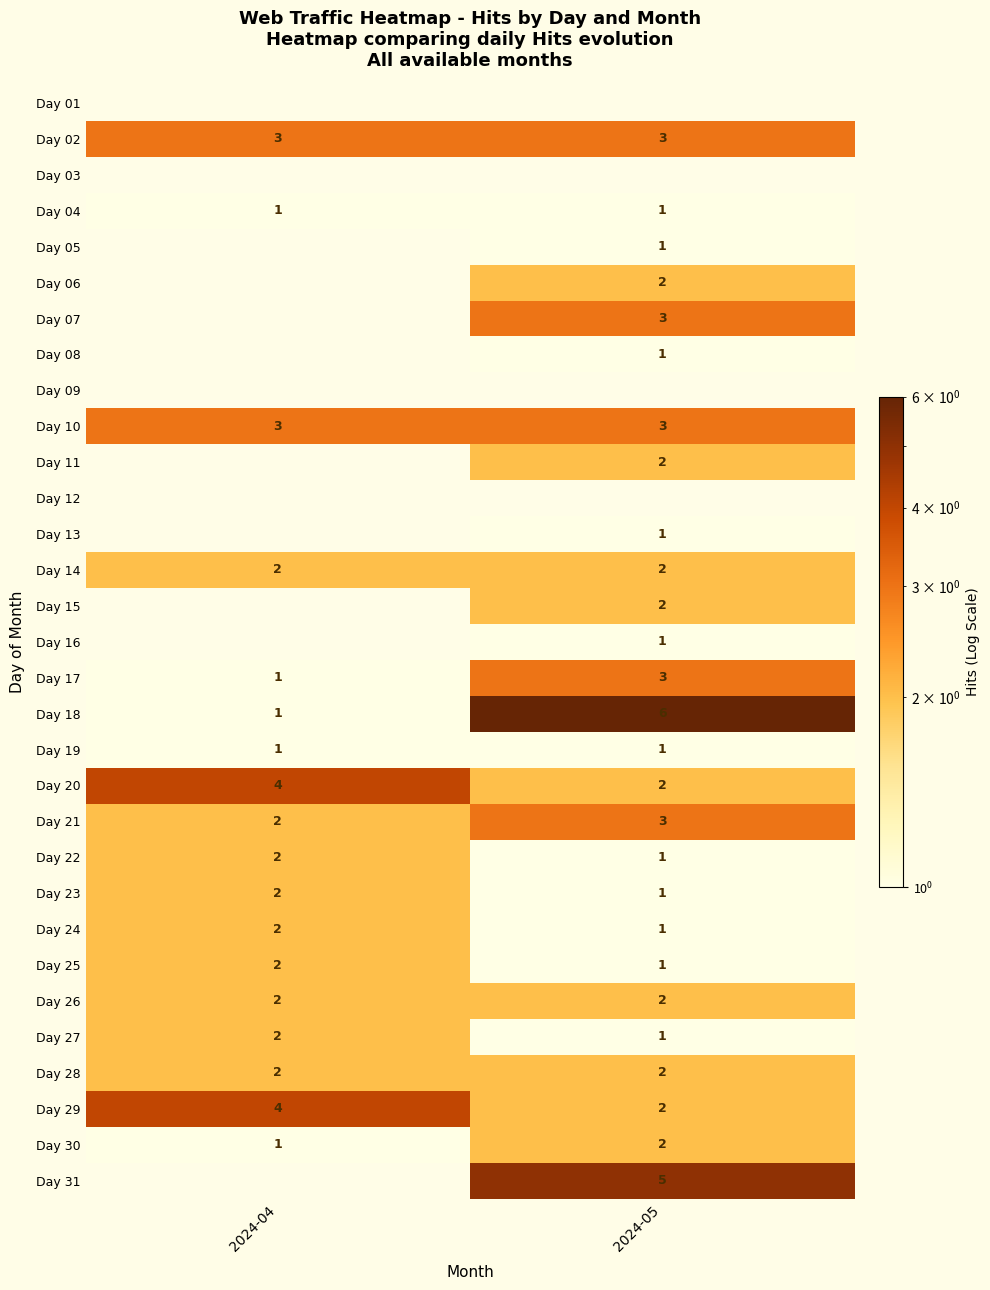

At which label does Day 29 reach its minimum?

2024-05